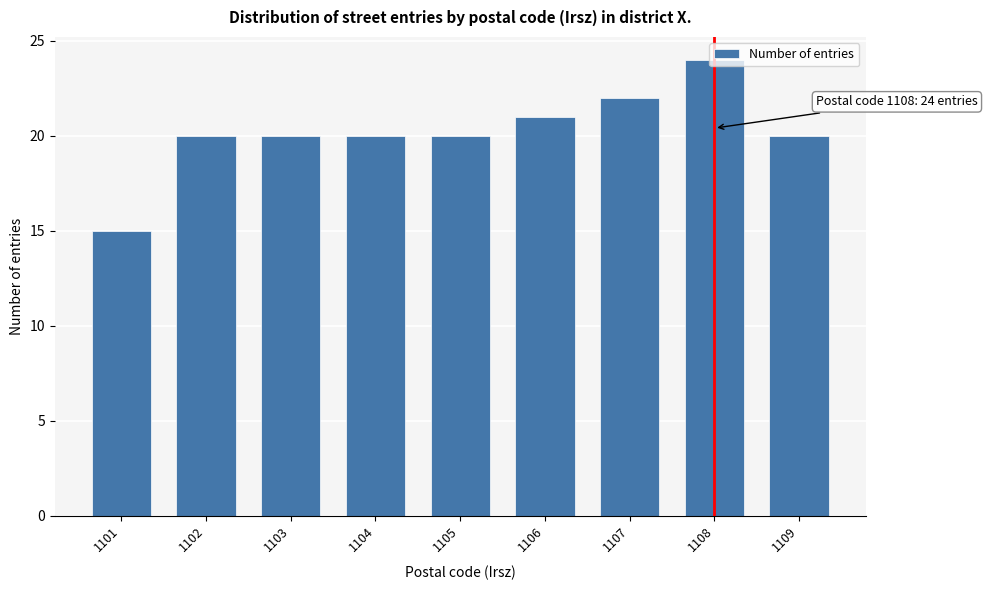

What is the sum of the values at 1101 and 1108?

39